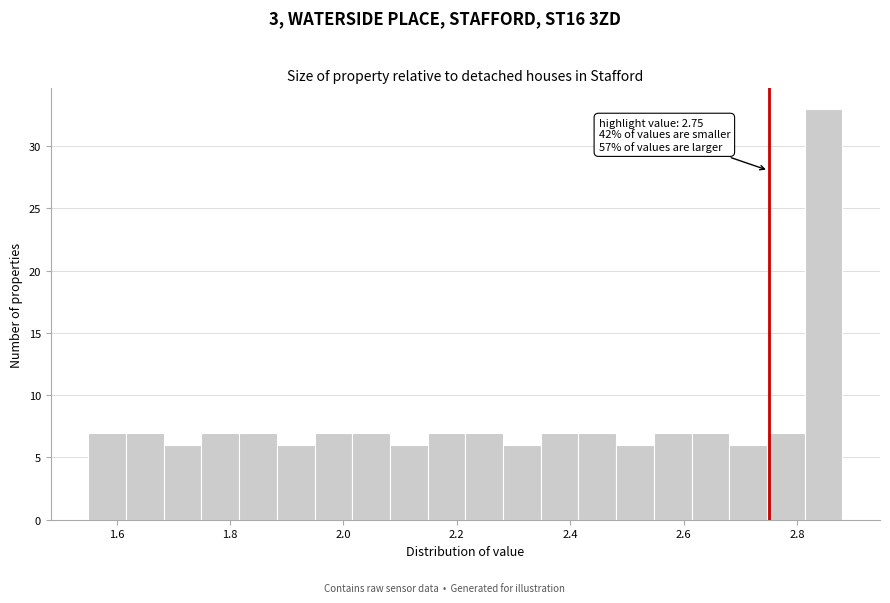

Read against the x-axis, roughly where is the centre of the tallest bar?

2.84